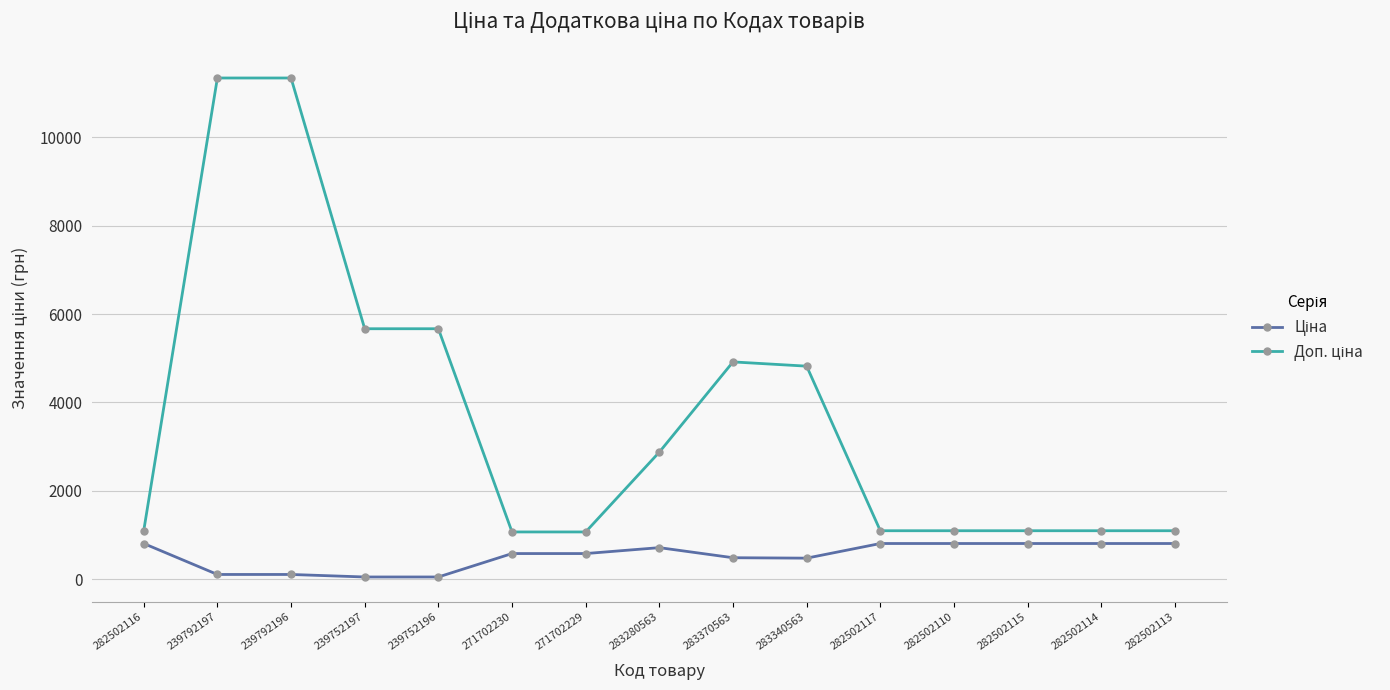

What is the greatest value displayed?

11334.0